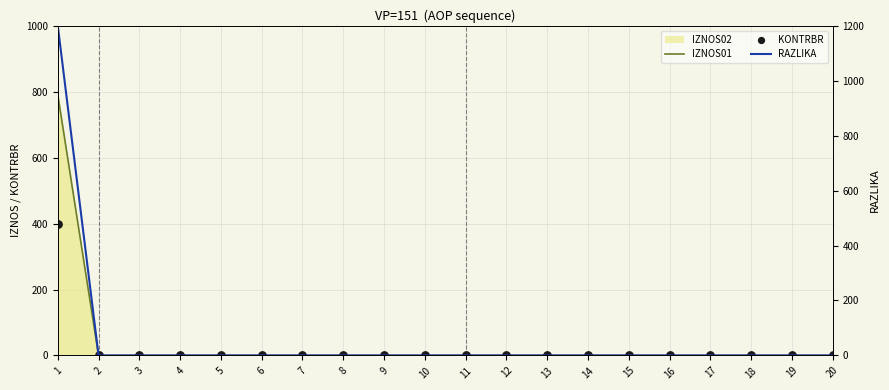

Which series has the widest spread of Y values?

RAZLIKA